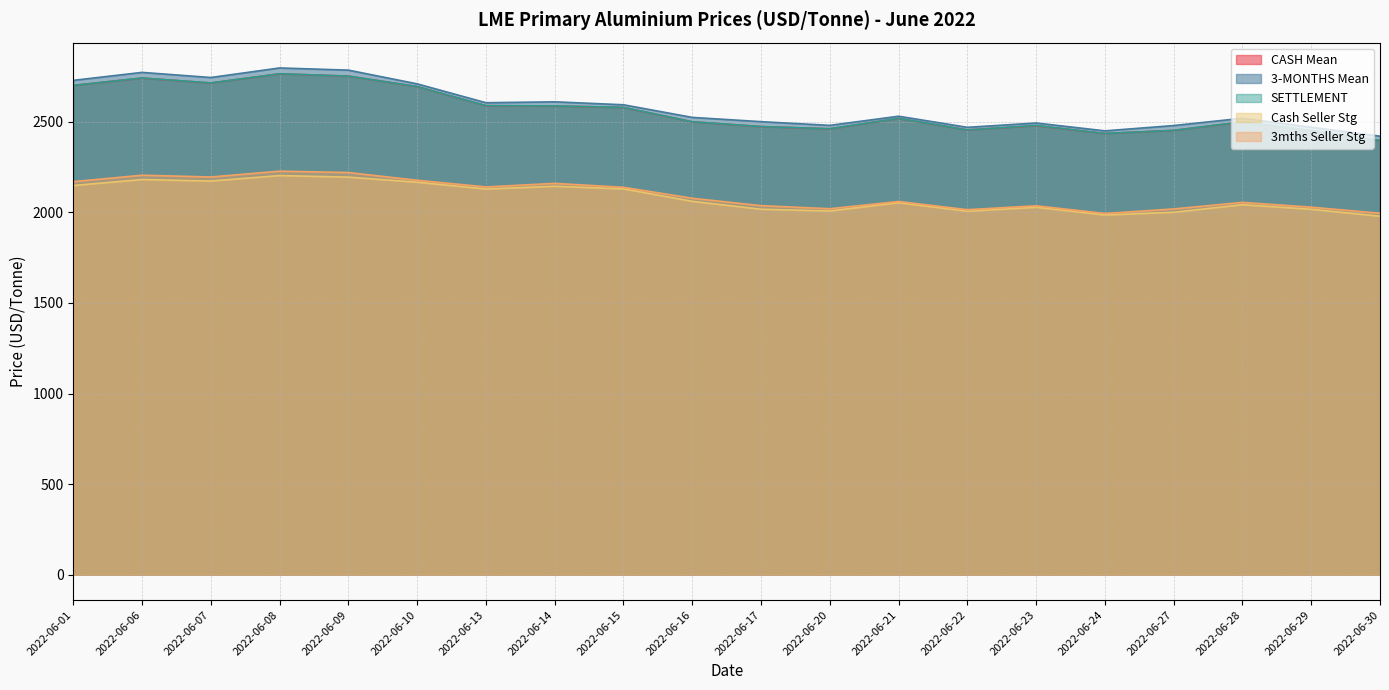

What is the maximum value for 3mths Seller Stg?

2227.7